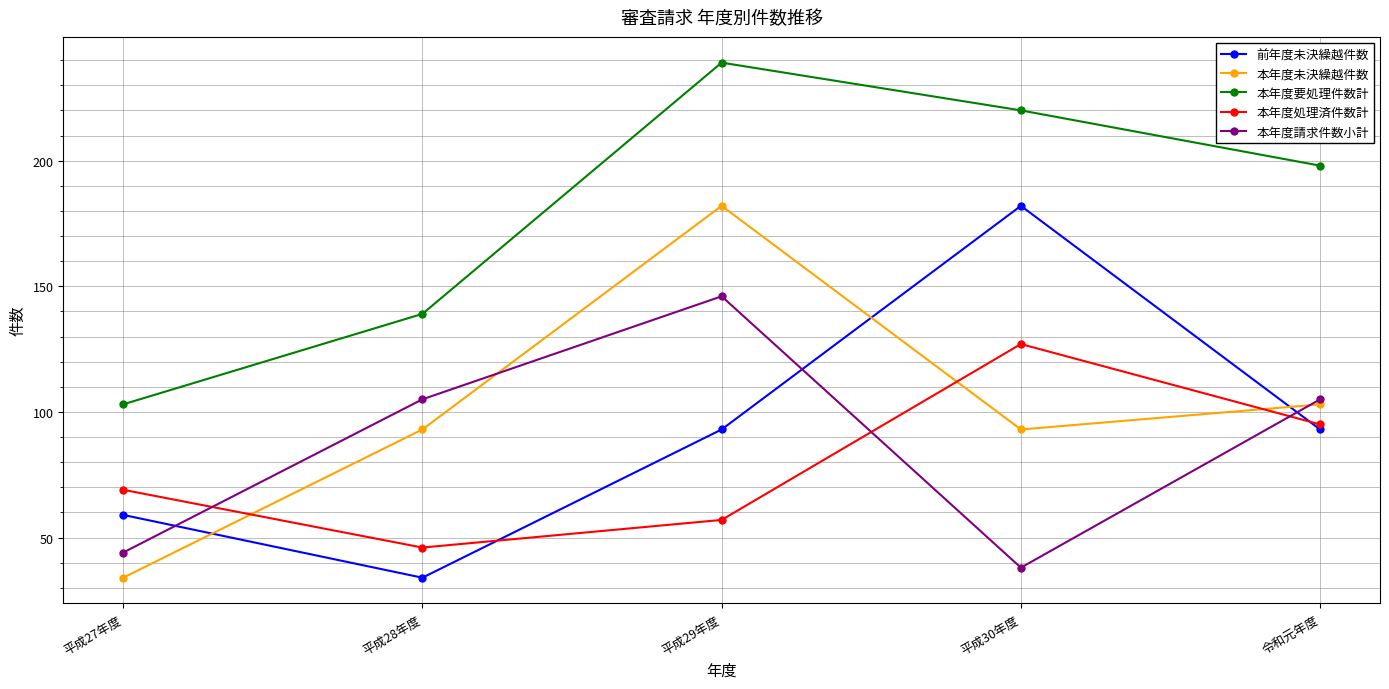

What is the difference between the 本年度未決繰越件数 values at 平成29年度 and 平成28年度?

89